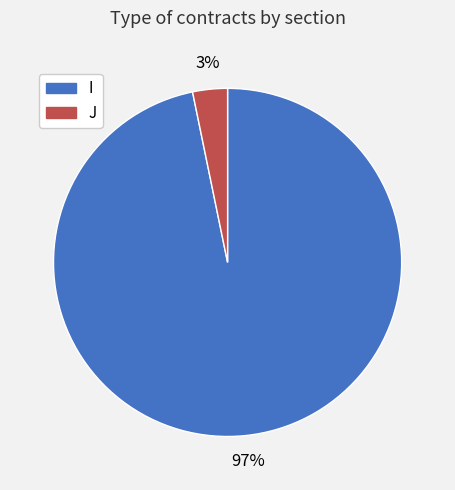

To the nearest percent, what portion does J represent?

3%